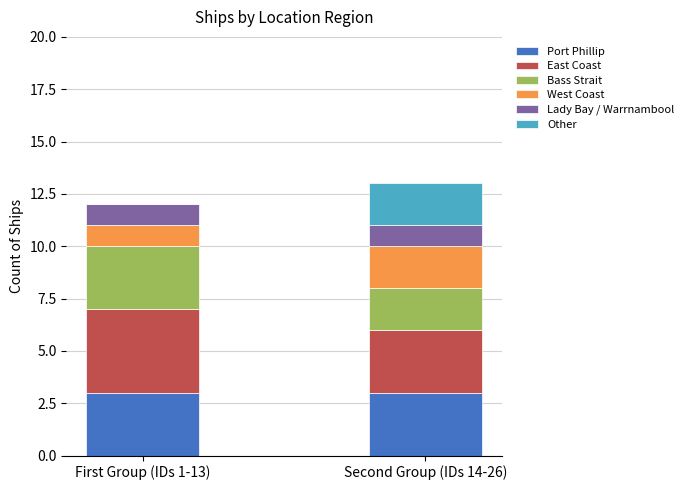

Are the bars horizontal?

No